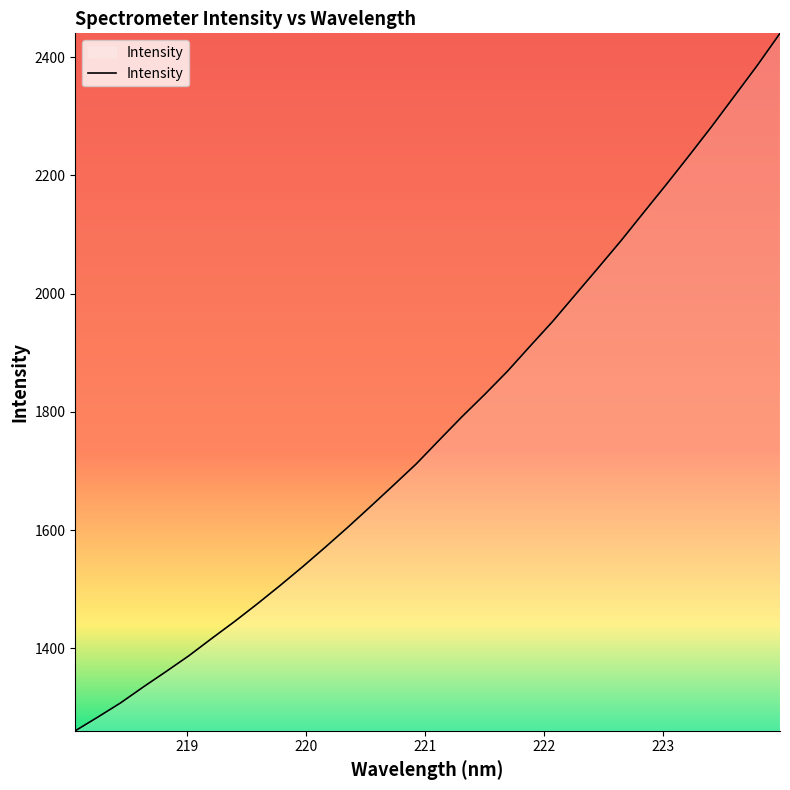

What is the difference between the maximum and second lowest values?

1156.5